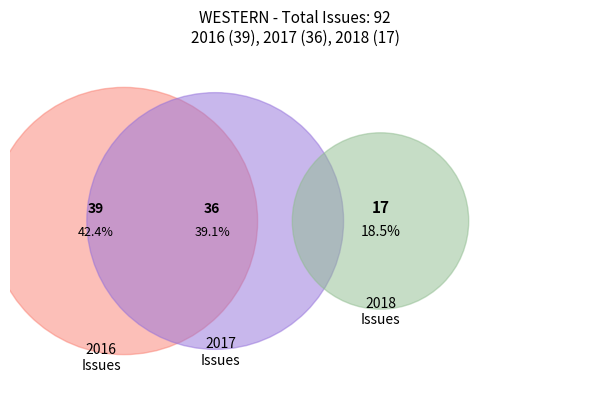

Does 2016-10 represent more than half of the total?

No